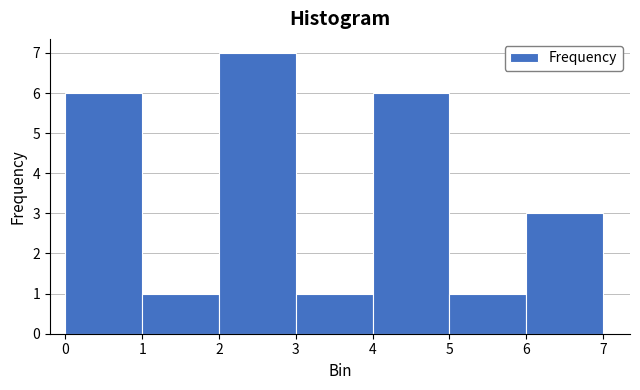

Reading left to right, transcribe this chart: for each bar, give the range it covers on the x-axis and its height. The values are not printed on the chart, so give them approximately, as read against the axis.

0 to 1: 6
1 to 2: 1
2 to 3: 7
3 to 4: 1
4 to 5: 6
5 to 6: 1
6 to 7: 3